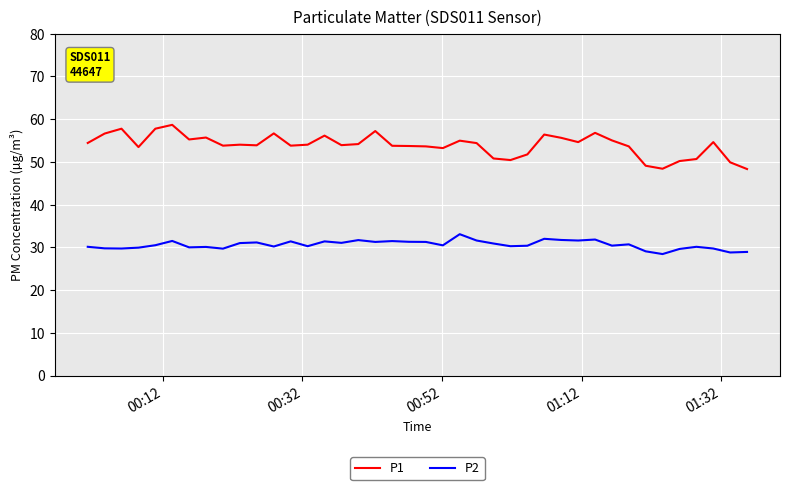

Which series has the largest total across all categories?

P1